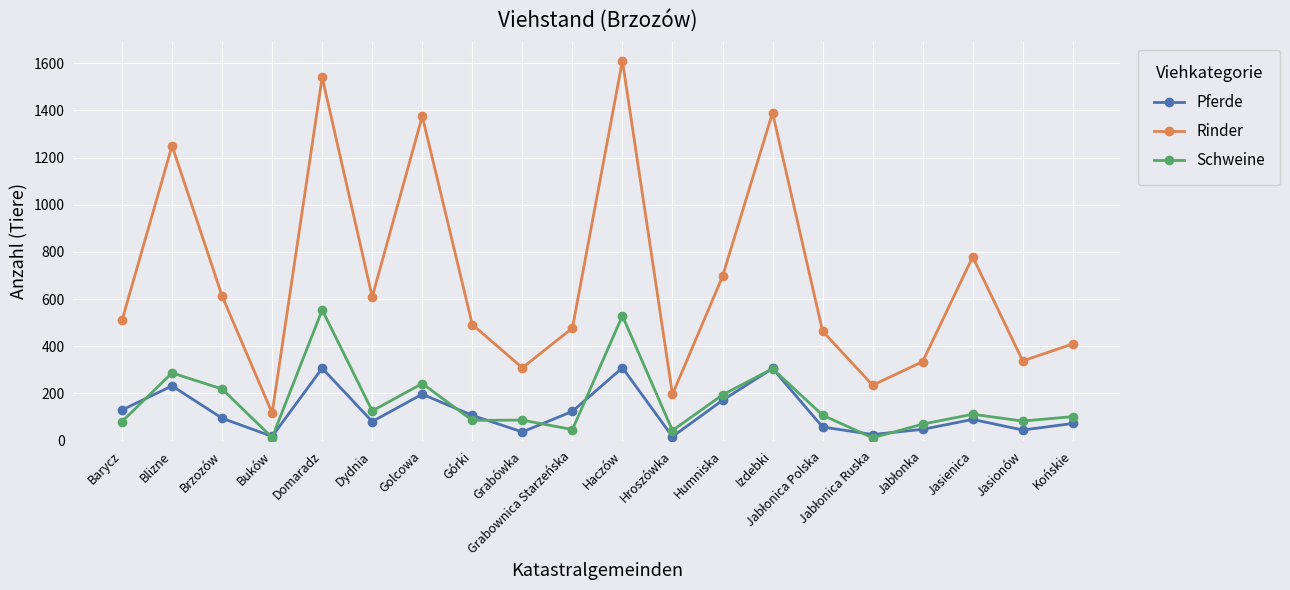

How many series are shown in this chart?

3